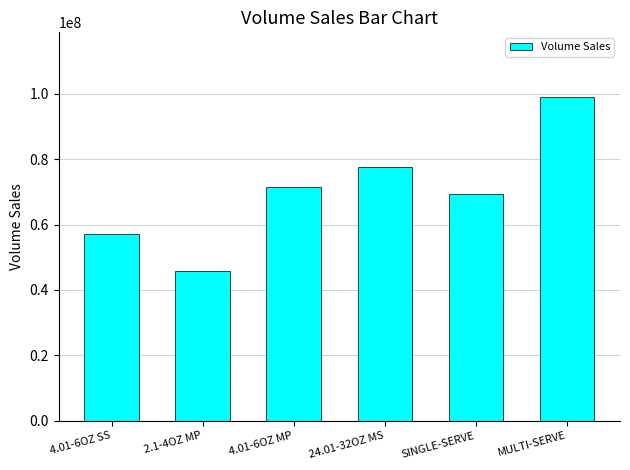

What value does the data have at 24.01-32OZ MS?

77623078.6